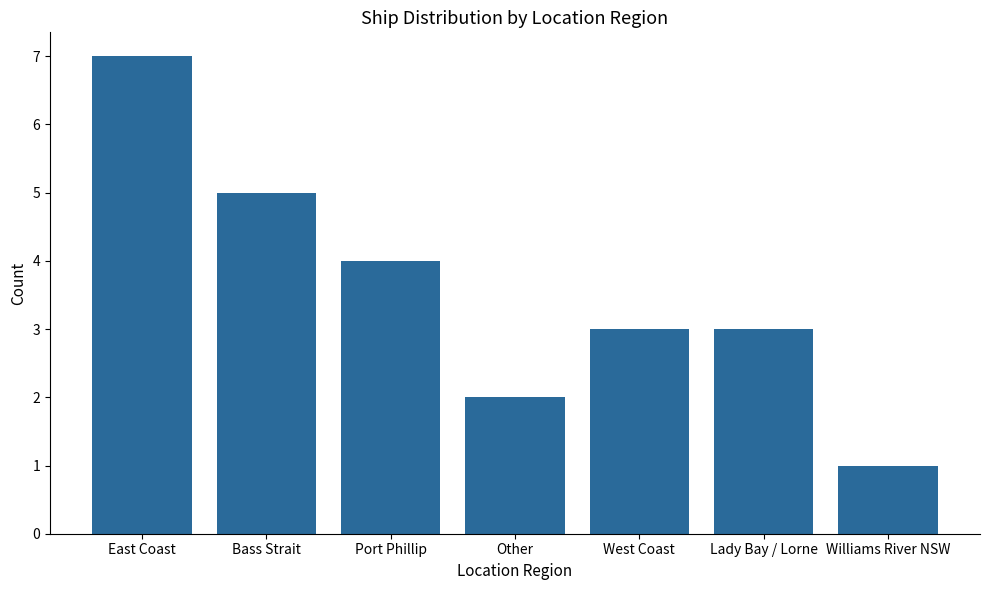

The chart shows a value of 1 at Williams River NSW. True or false?

True